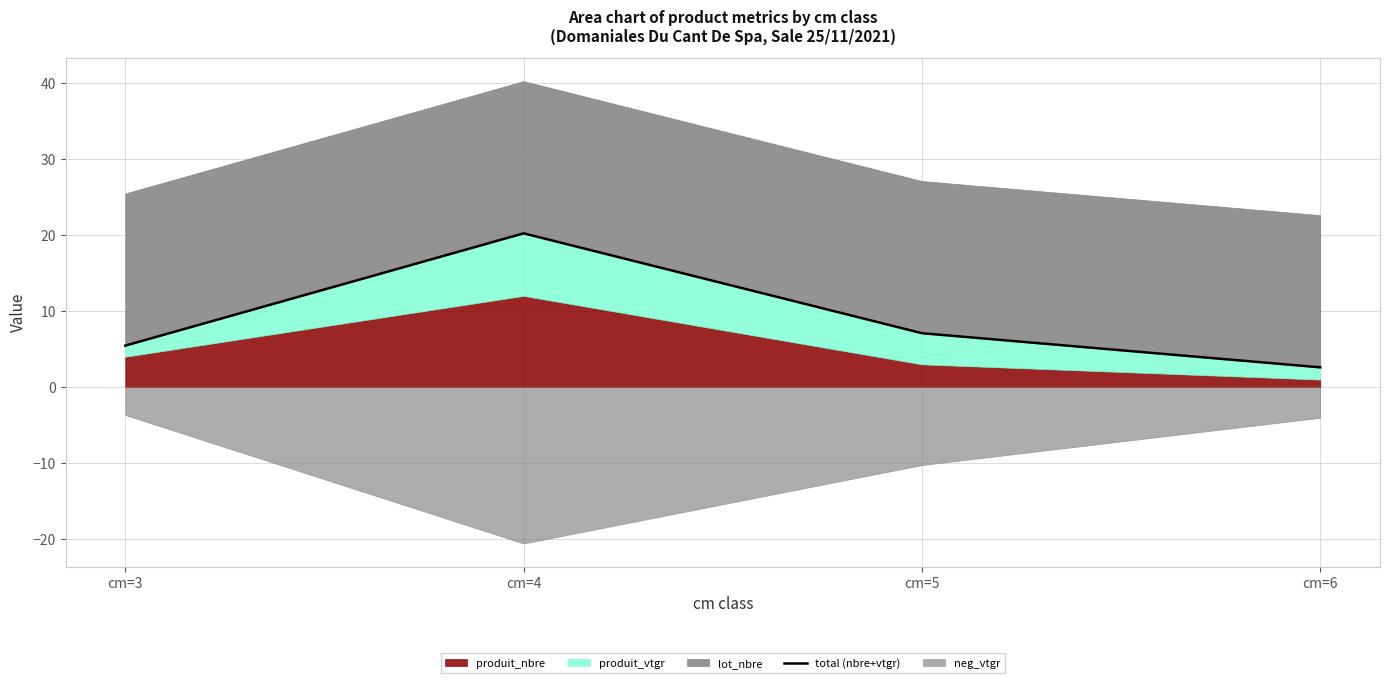

Where is the data nearest to the value 11?

cm=5